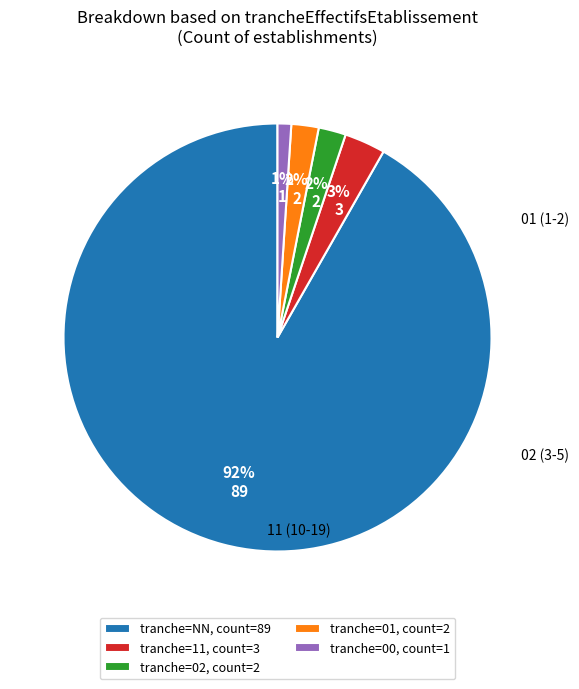

To the nearest percent, what is the difference between the tranche=02, count=2 and tranche=11, count=3 slice percentages?

1%